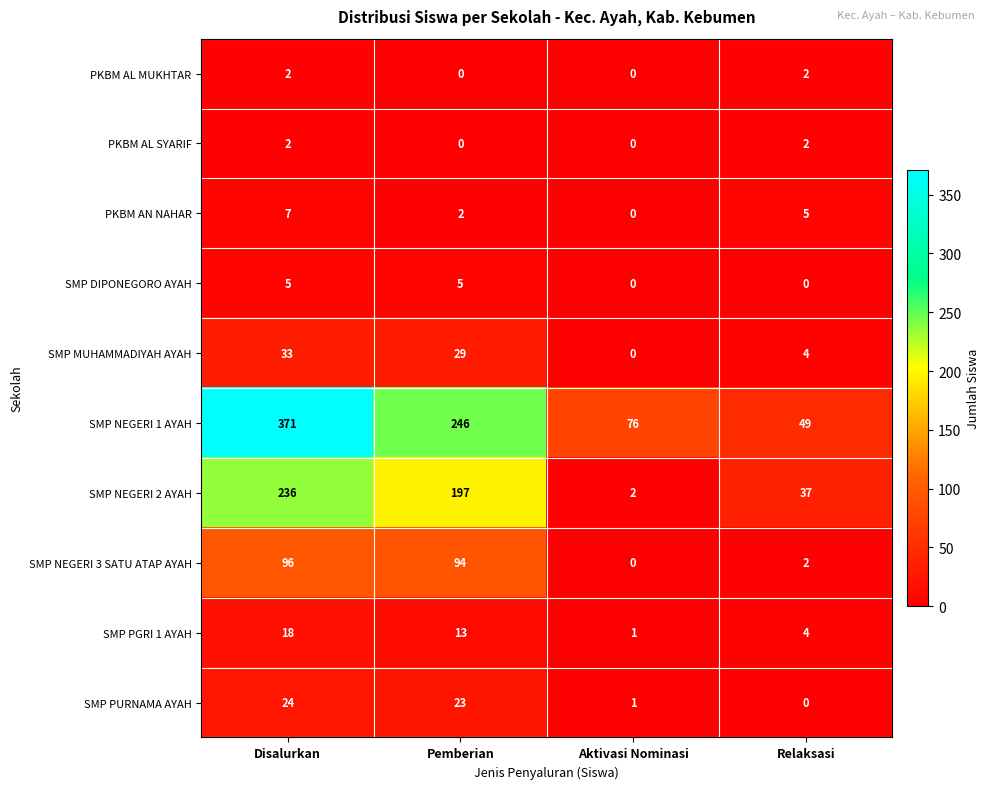

Read the SMP MUHAMMADIYAH AYAH value at Relaksasi, to the nearest 5.

5